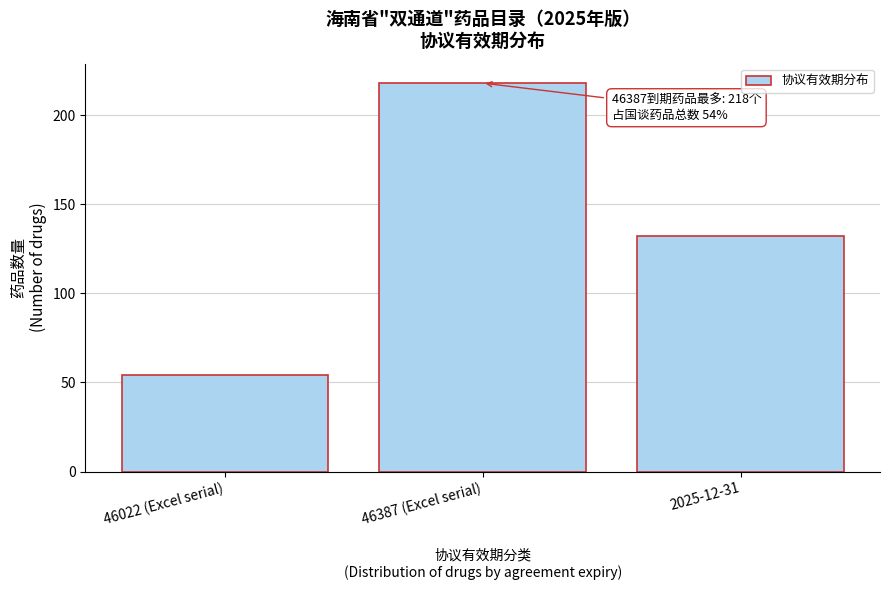

Reading right to left, what are all the values shown in this chart?

132	218	54